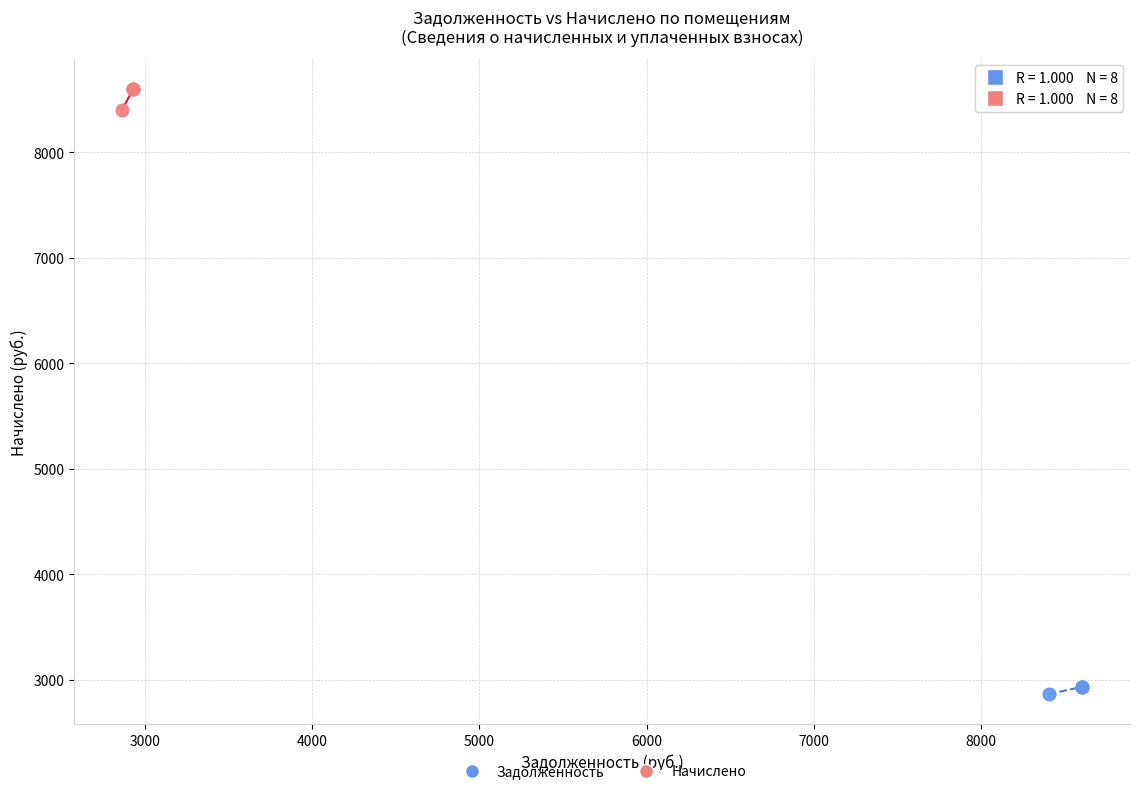

Which series contains the lowest Y value?

Задолженность